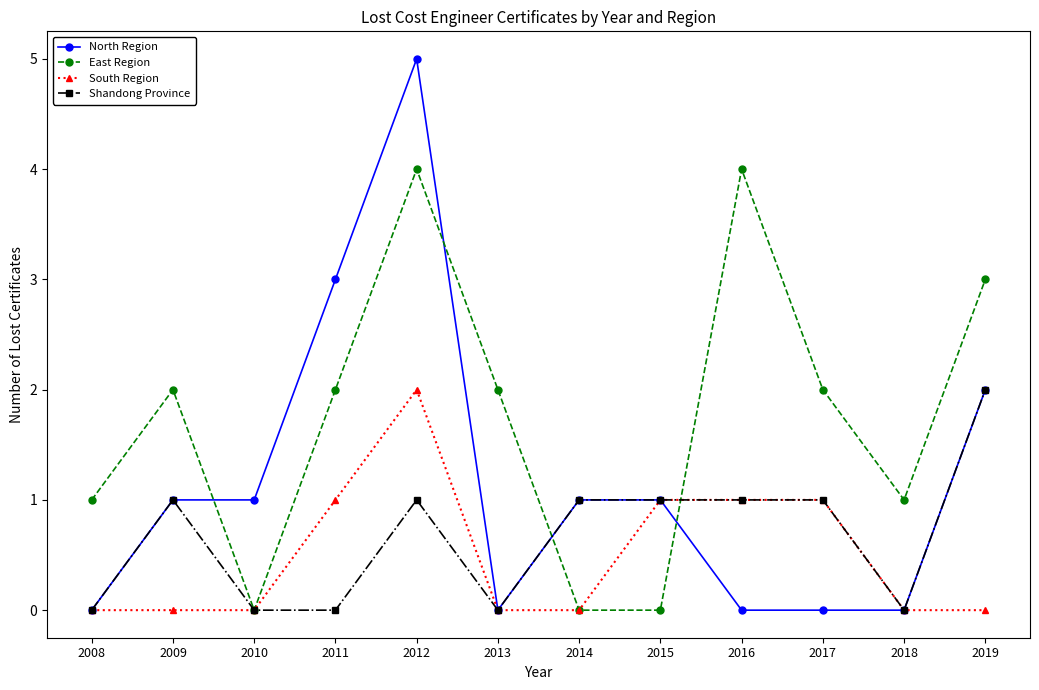

True or false: South Region has more than 0 points higher than both neighbors.

True